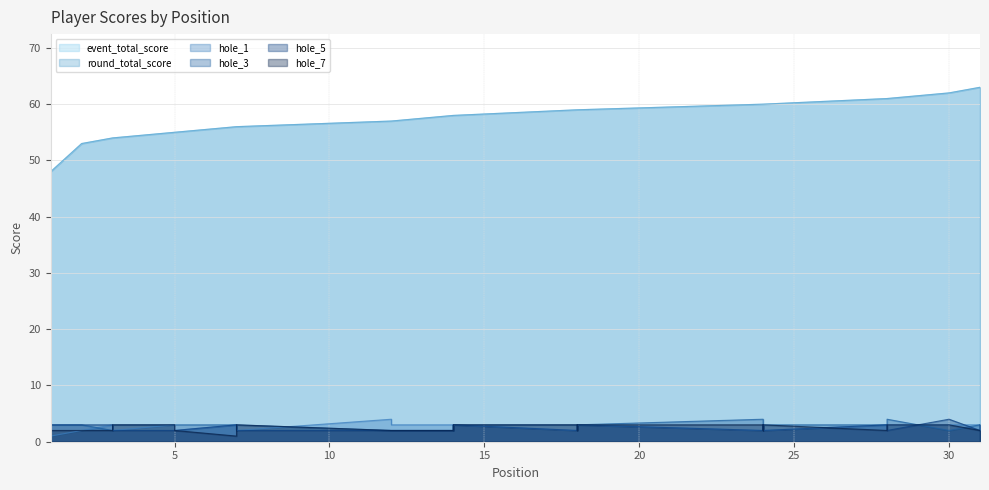

How many series are shown in this chart?

6